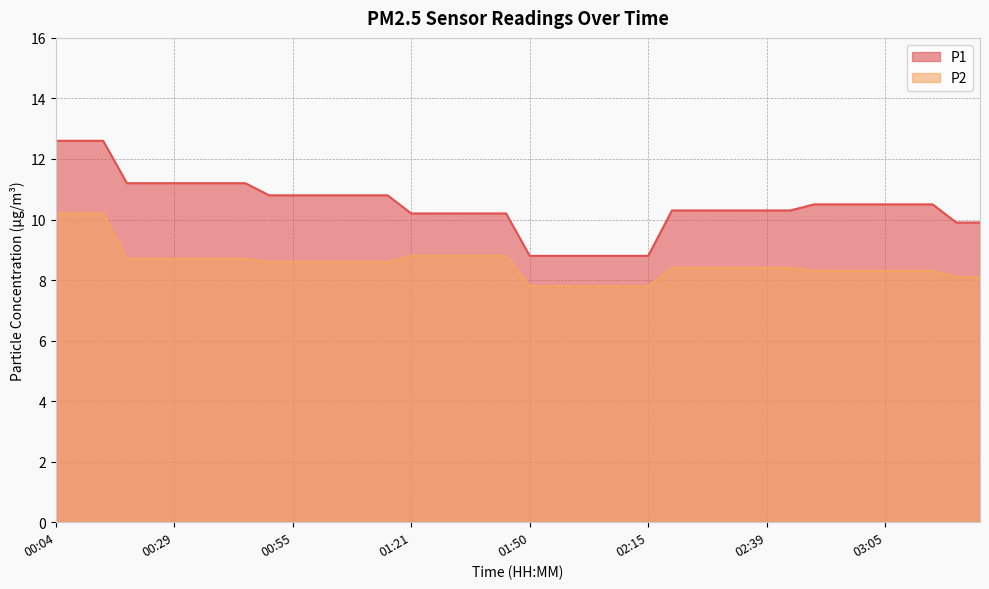

What is the spread (max minus min) of values at 03:10?

2.2